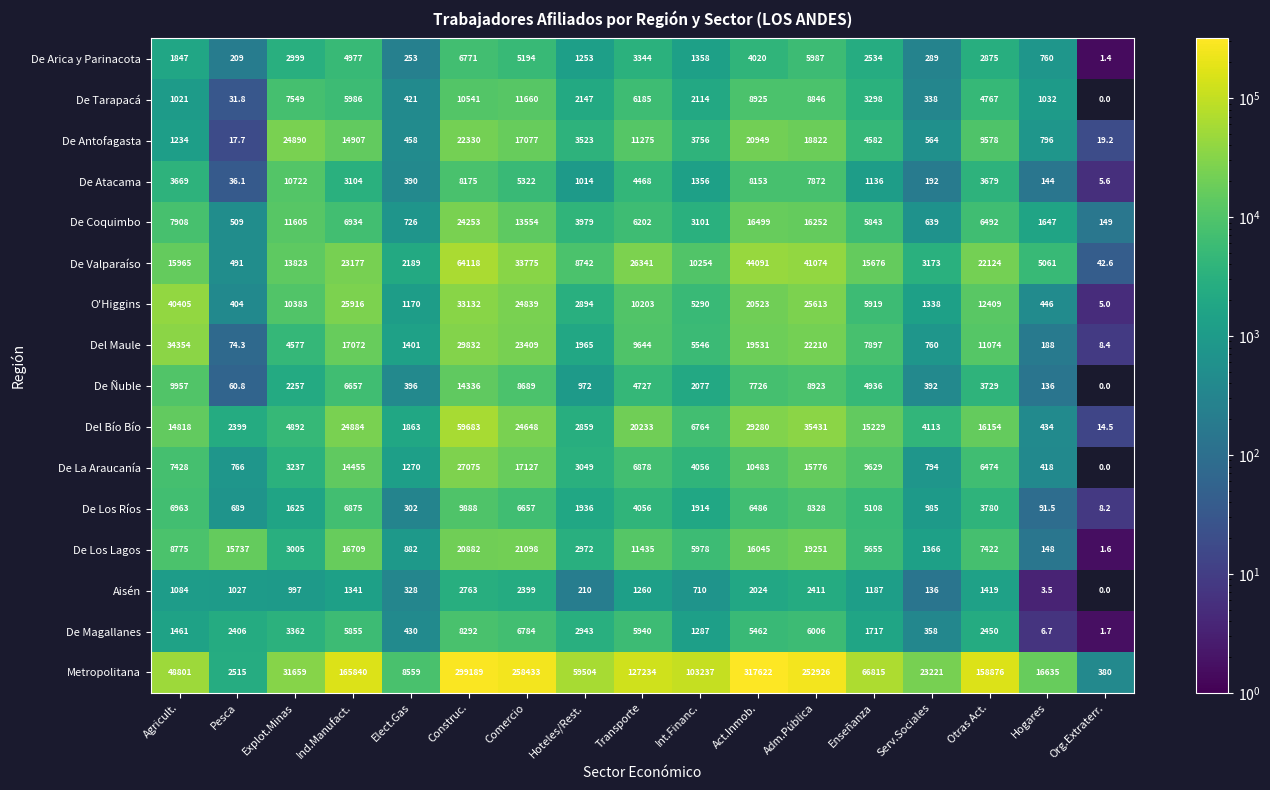

Which series has the widest spread of values?

Metropolitana